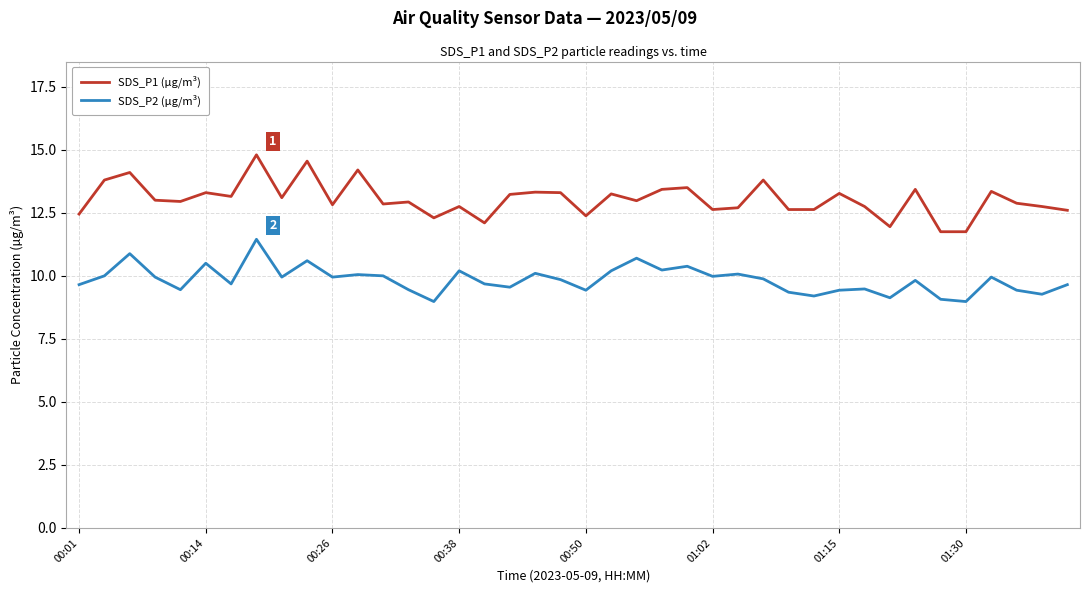

List the series in order of their peak value, highest first.

SDS_P1 (µg/m³), SDS_P2 (µg/m³)